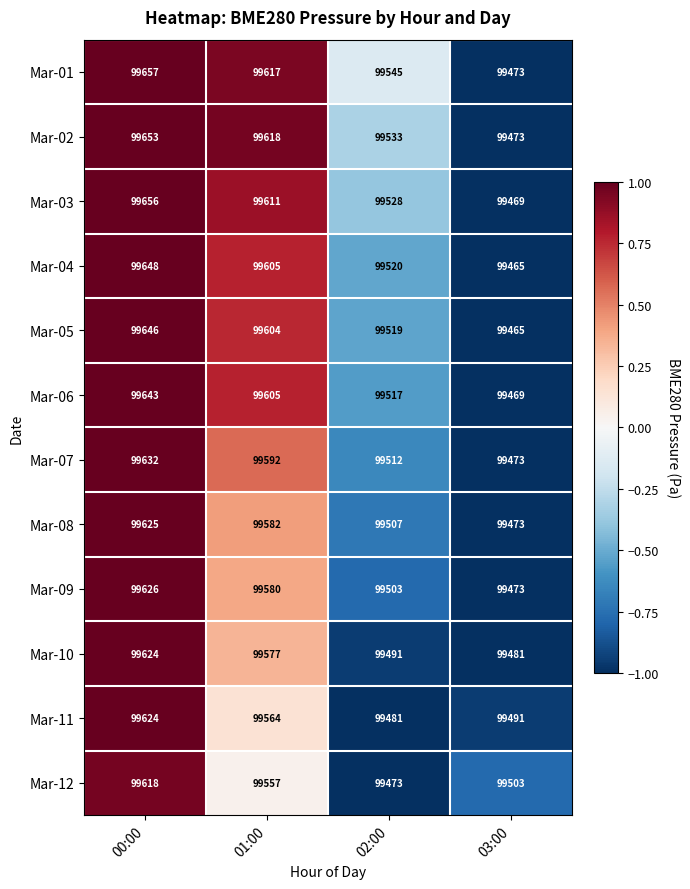

At 02:00, list the series in order from smallest to largest.

Mar-12, Mar-11, Mar-10, Mar-09, Mar-08, Mar-07, Mar-06, Mar-05, Mar-04, Mar-03, Mar-02, Mar-01